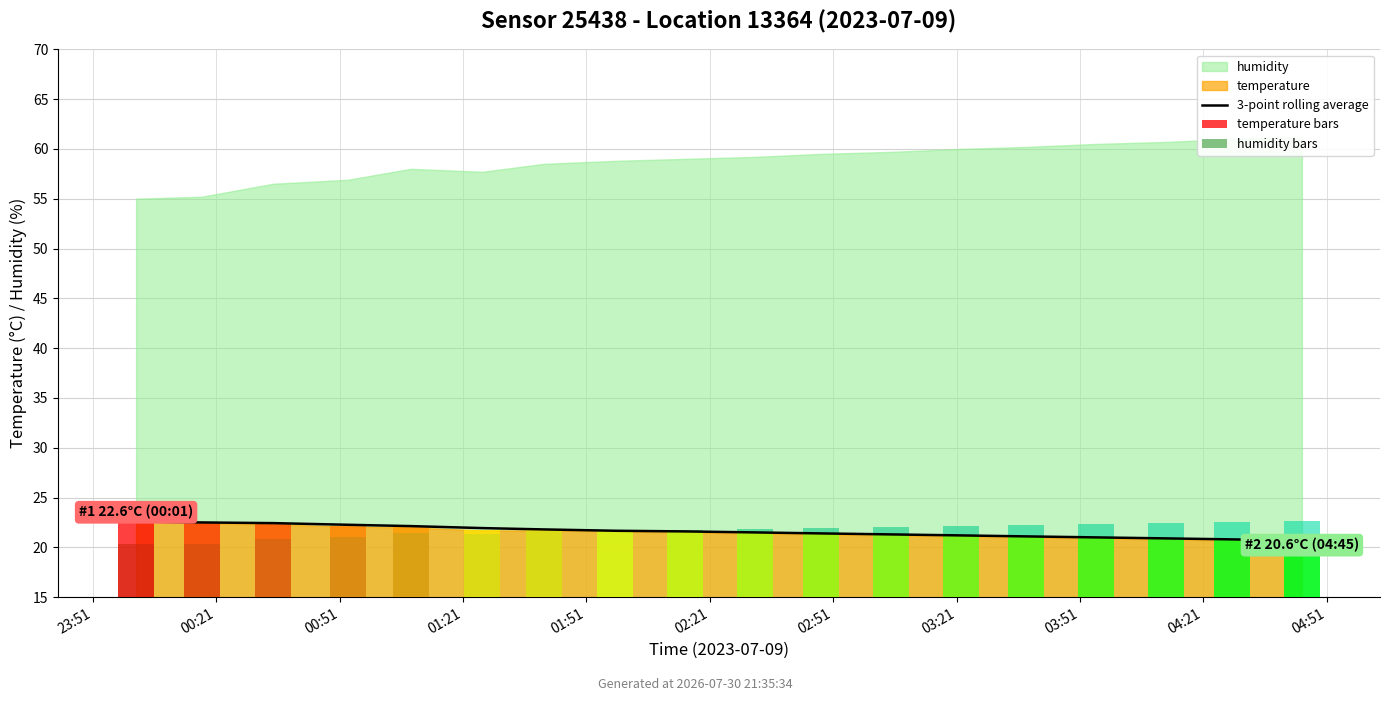

Between 00:51 and 15, which is larger?

00:51